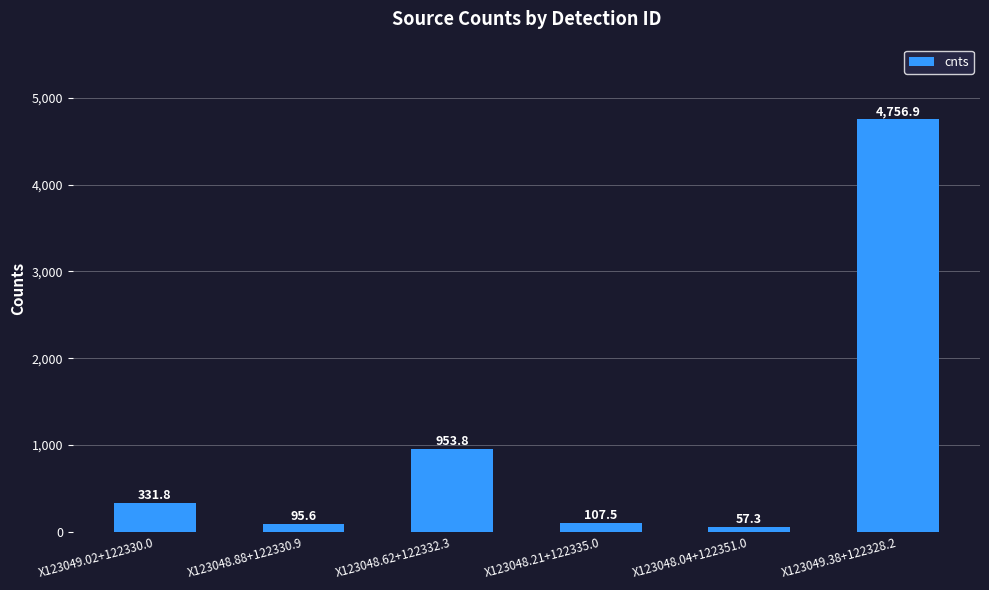

What is the sum of the values at X123049.38+122328.2 and X123048.04+122351.0?

4814.2